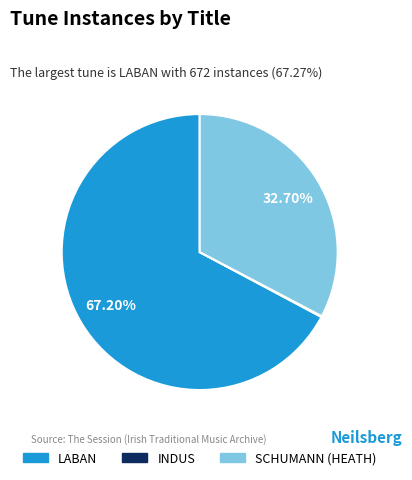

Between LABAN and SCHUMANN (HEATH), which is larger?

LABAN